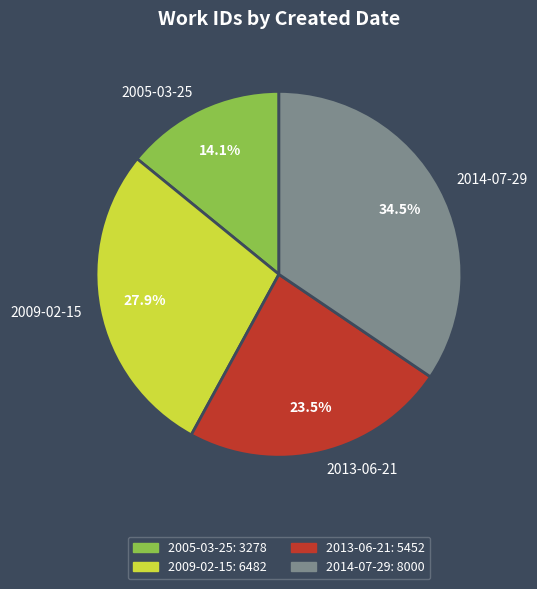

Count the number of slices in the pie.

4